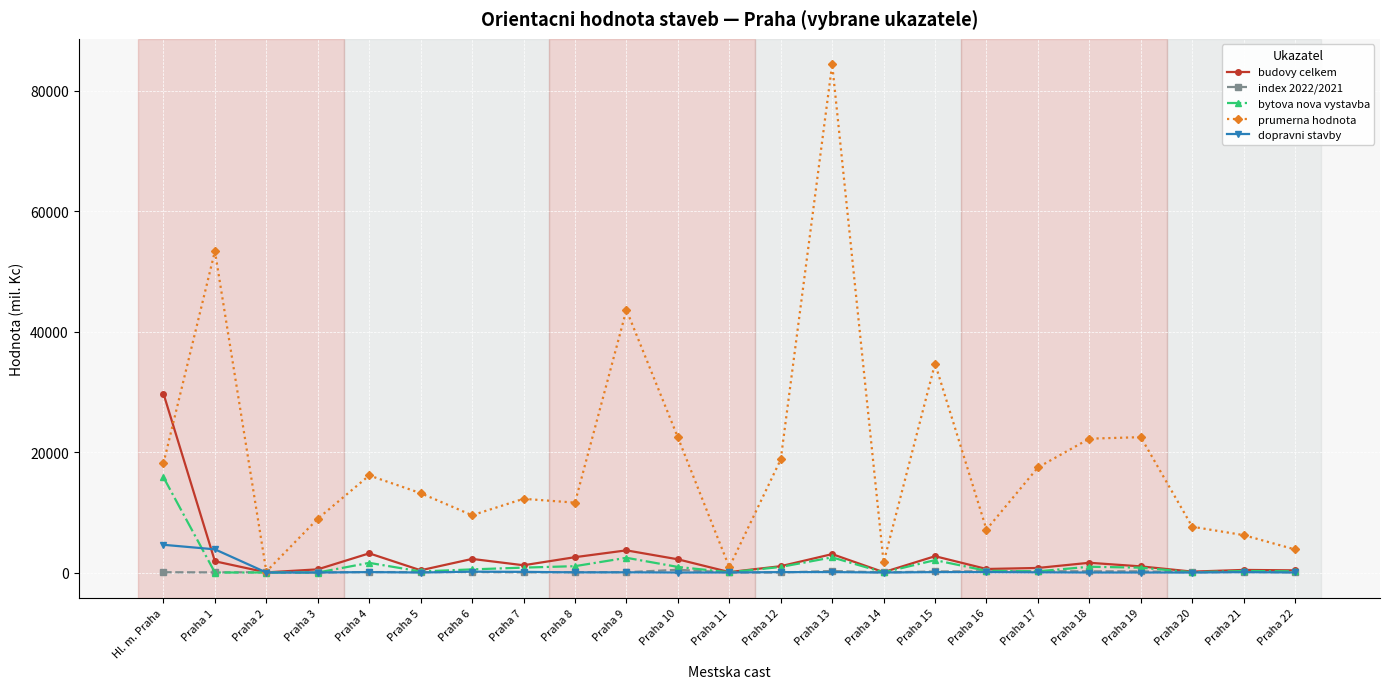

At which label does index 2022/2021 first exceed 61?

Praha 4